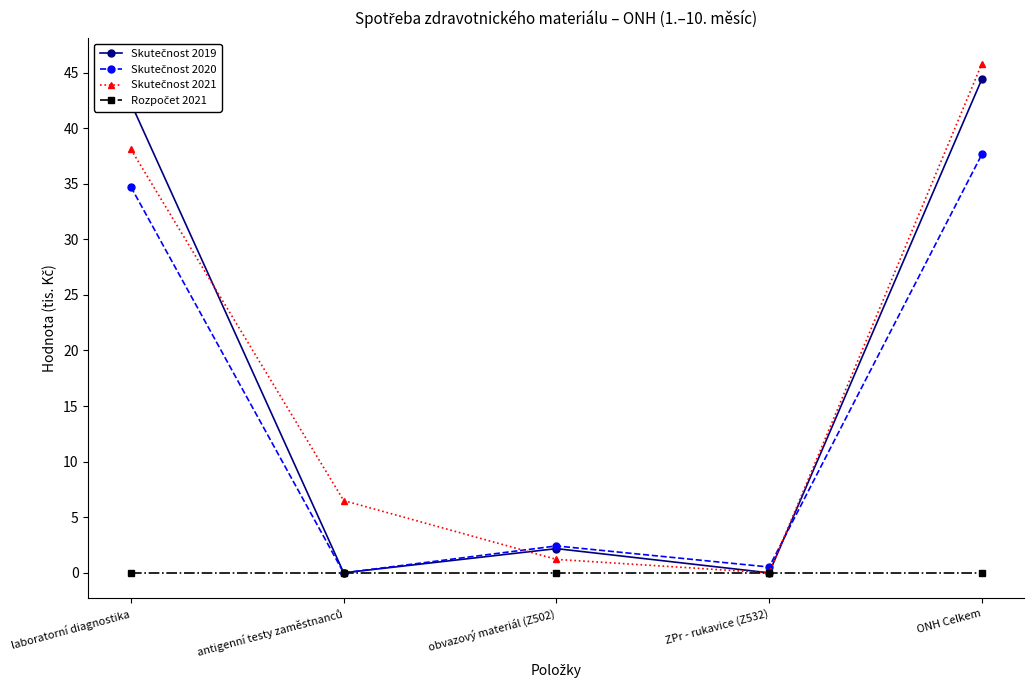

What is the total value across all series at ZPr - rukavice (Z532)?

0.5